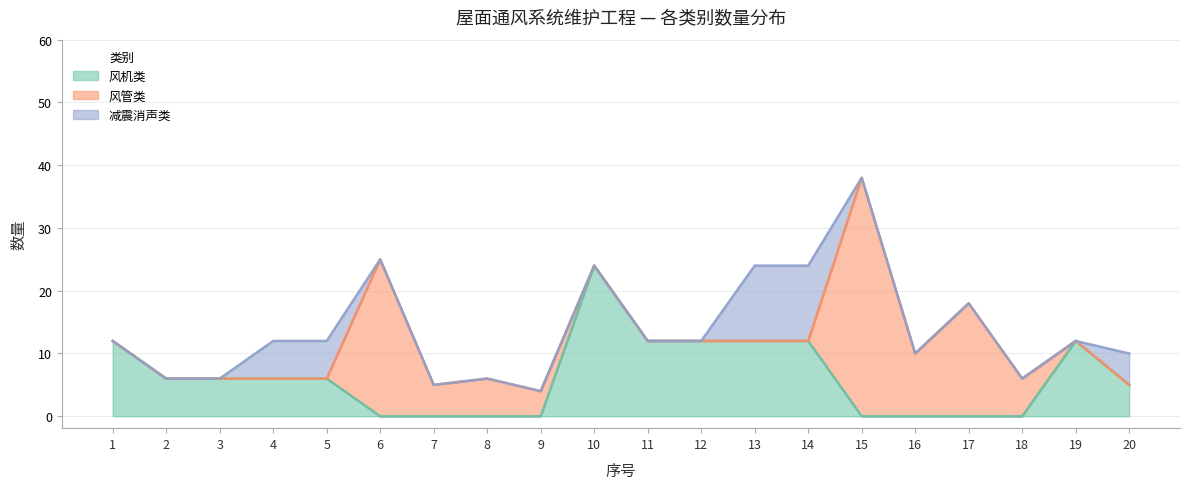

What is the maximum value shown in the chart?

38